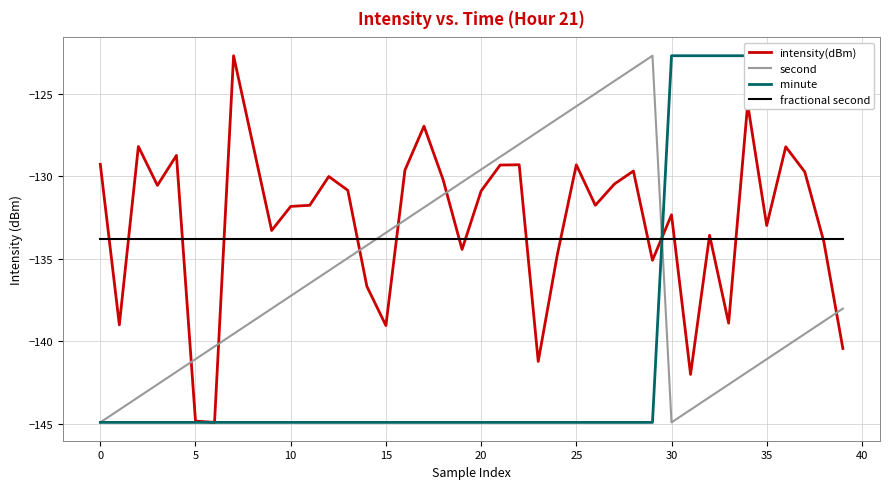

Where is minute nearest to the value -133?

30